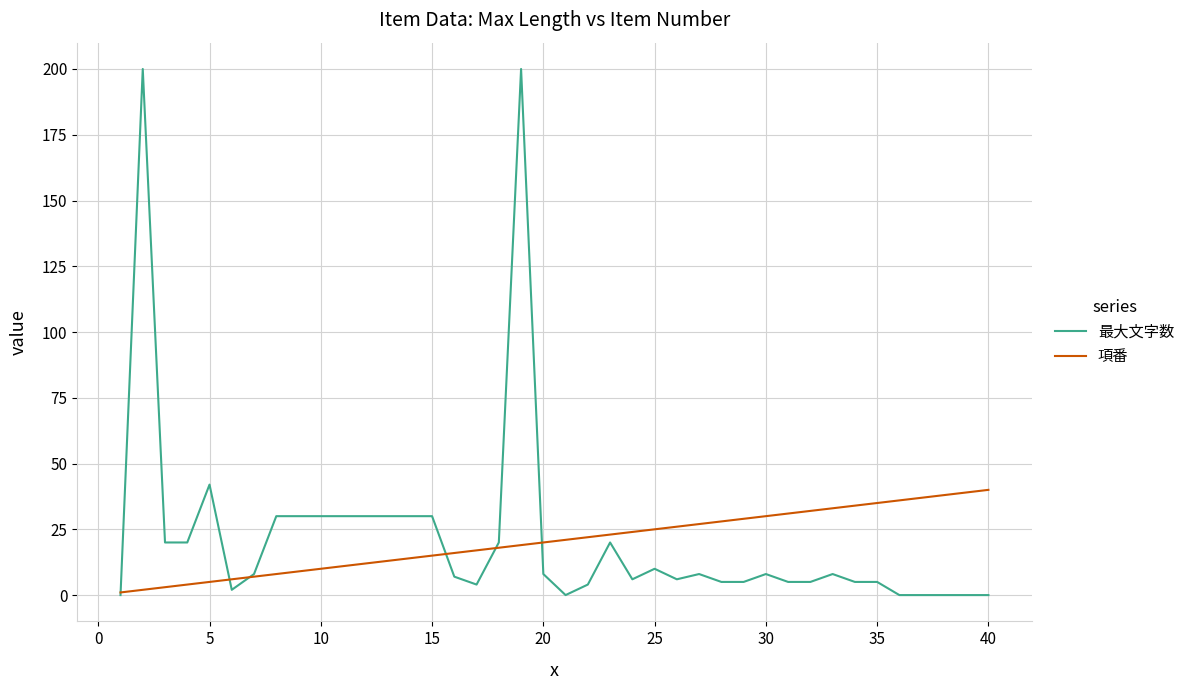

Rank the series by their maximum value, from lowest to highest.

項番, 最大文字数